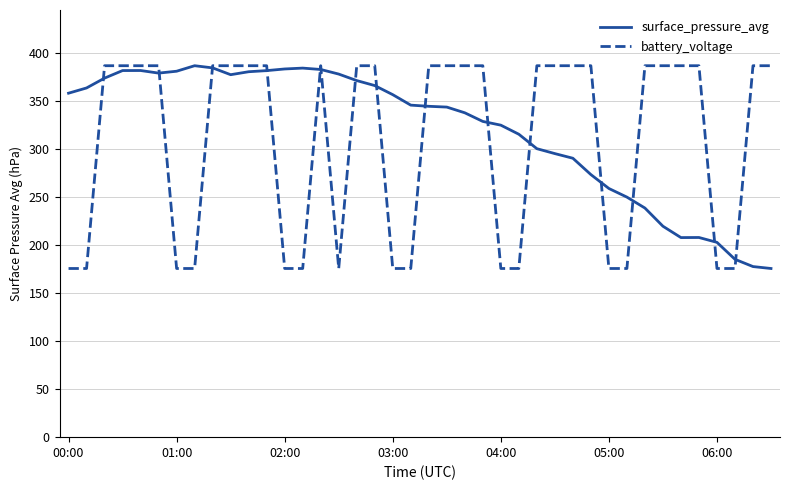

What is the lowest value of the surface_pressure_avg series?

175.7